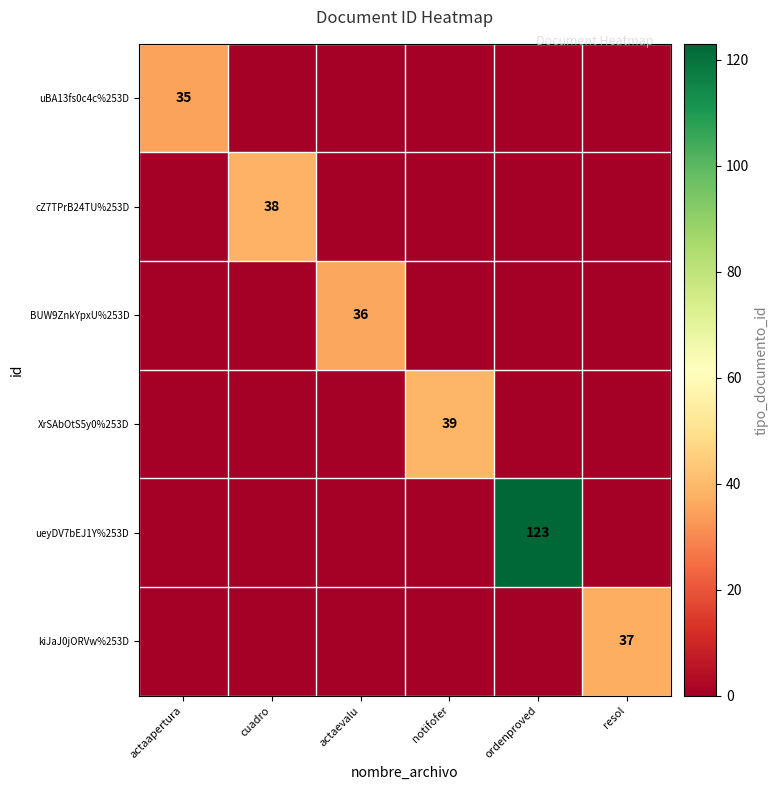

True or false: kiJaJ0jORVw%253D has a value of 26 at resol.

False